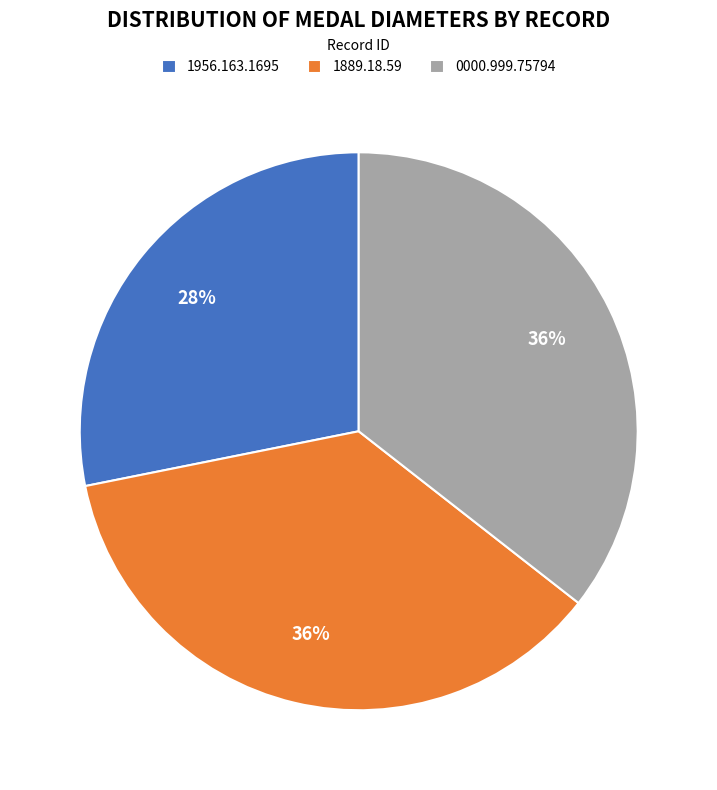

True or false: 1956.163.1695 accounts for 28% of the total.

True